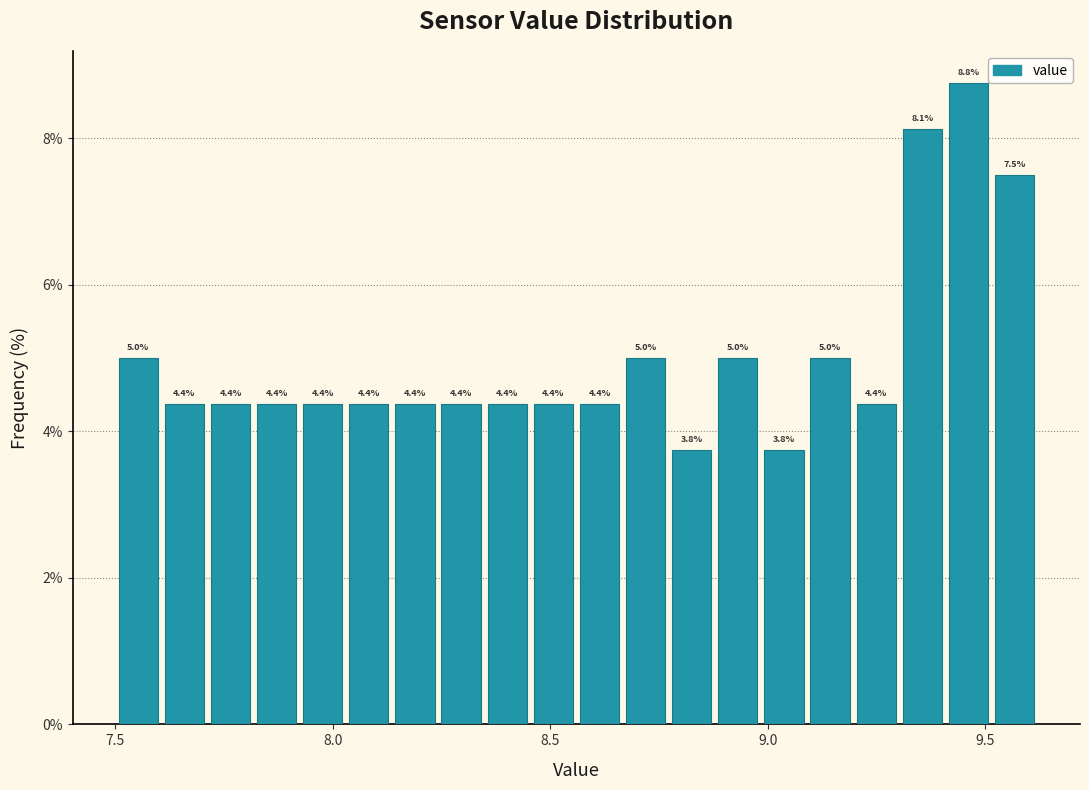

Read against the x-axis, roughly where is the centre of the tallest bar?

9.45